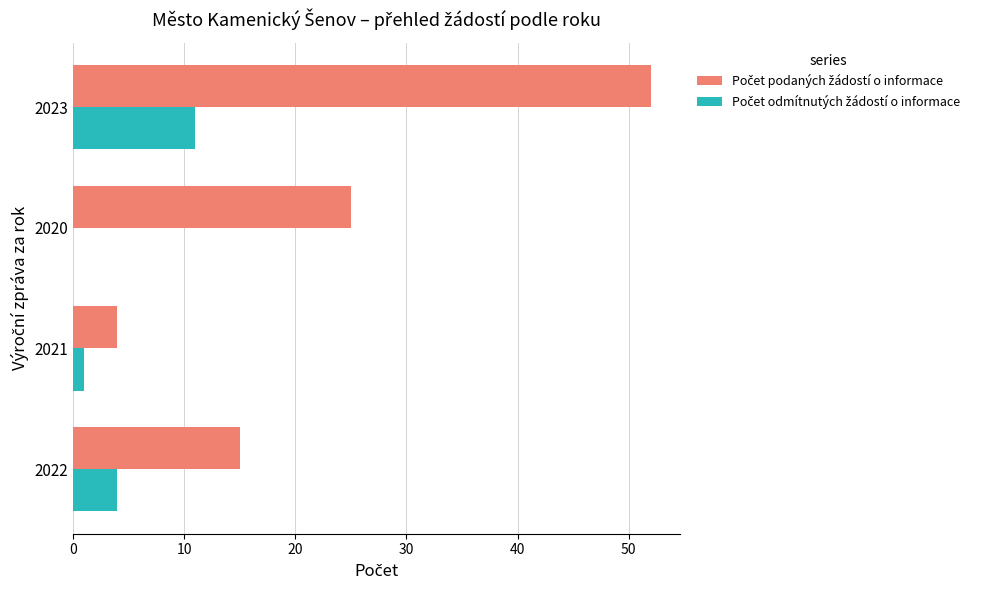

Count the number of categories in the chart.

4